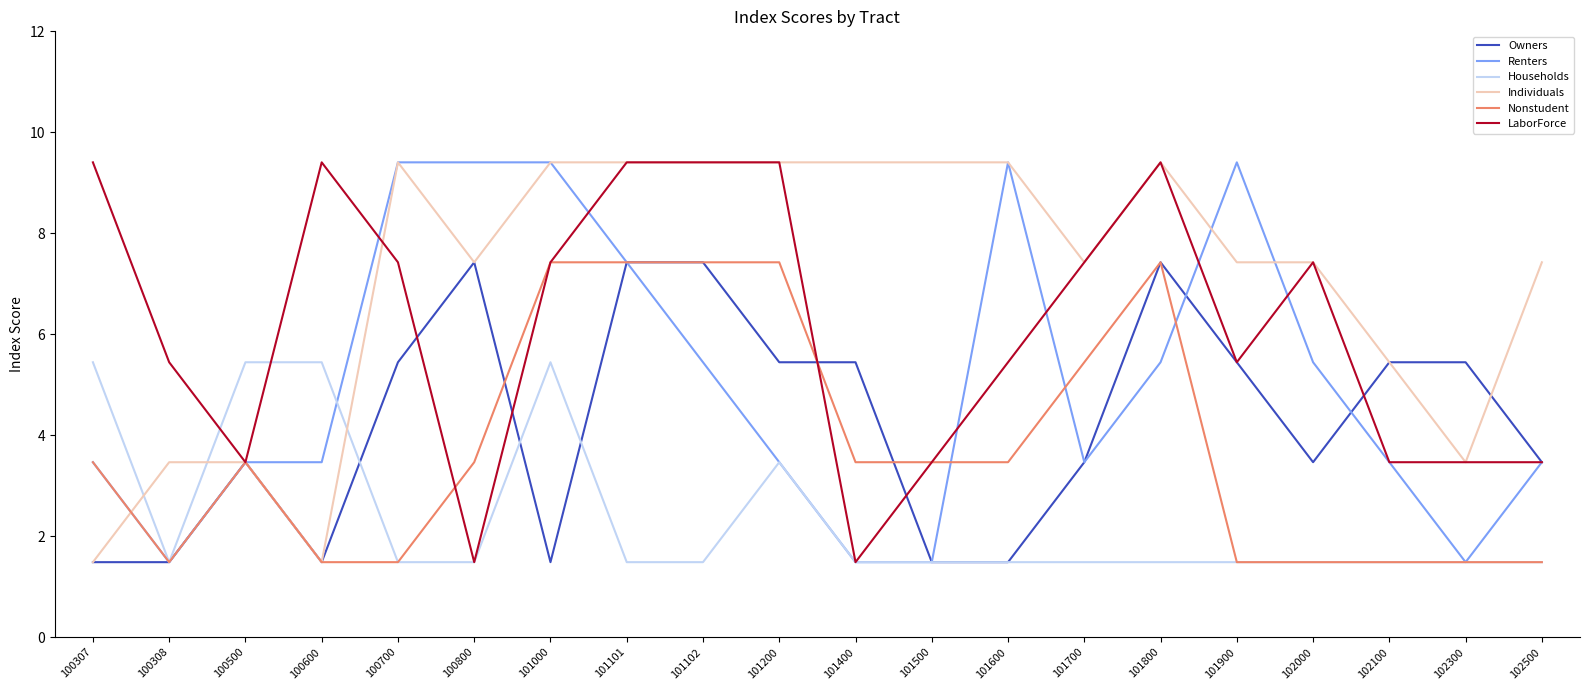

How many Households values are between 1 and 3?

15